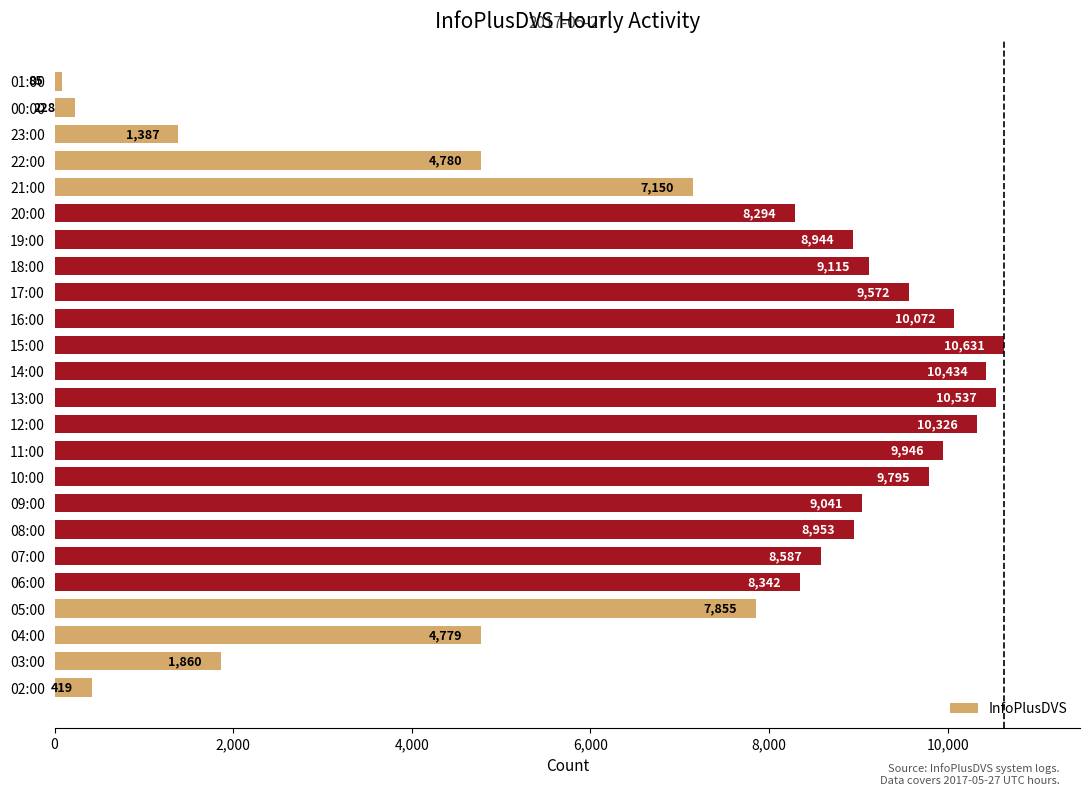

What value does the data have at 17:00, to the nearest 100?

9600